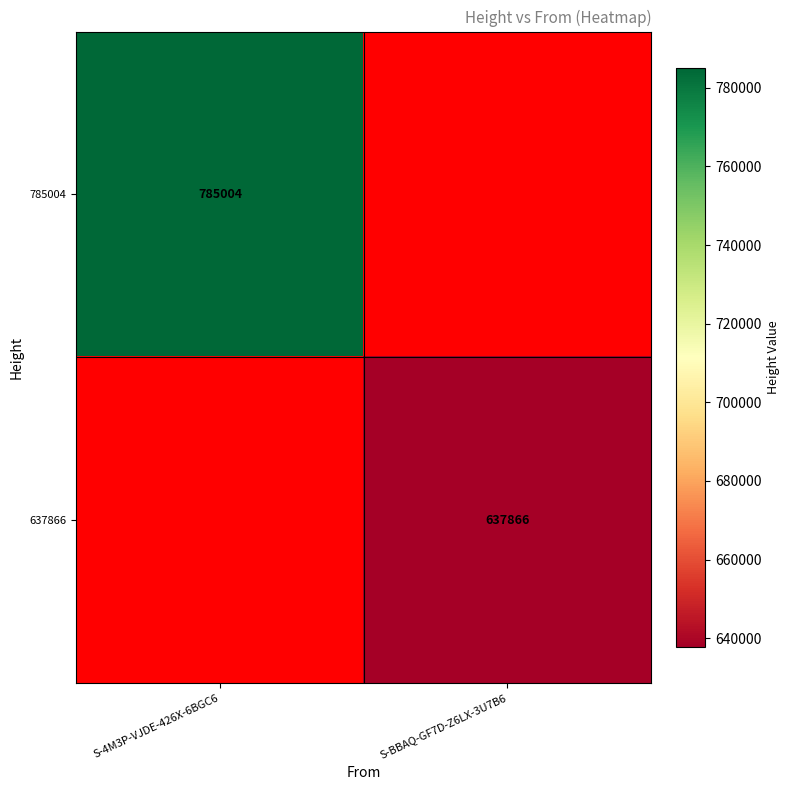

True or false: 785004 has a value of 785004 at S-4M3P-VJDE-426X-6BGC6.

True